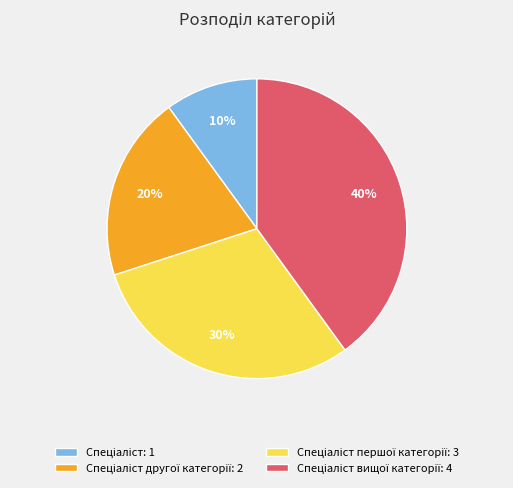

Does any single category account for the majority?

No